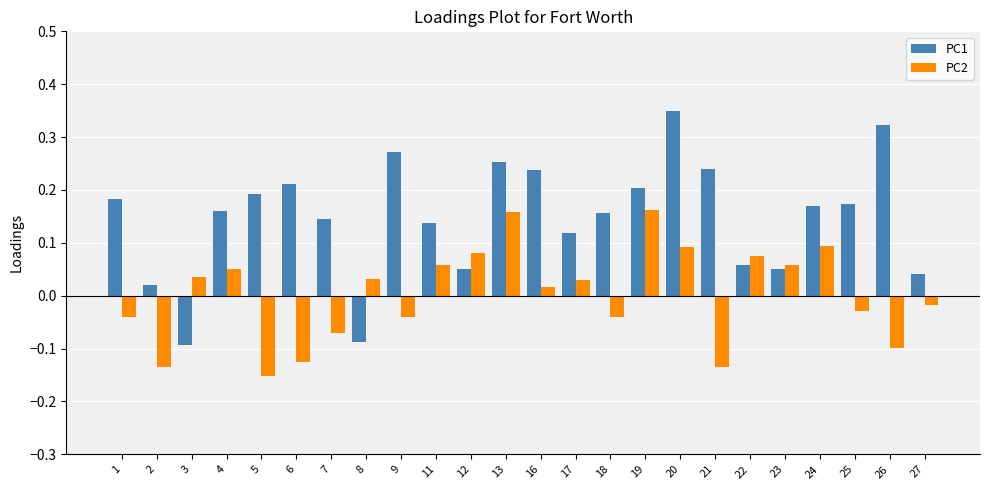

Which series has the widest spread of values?

PC1